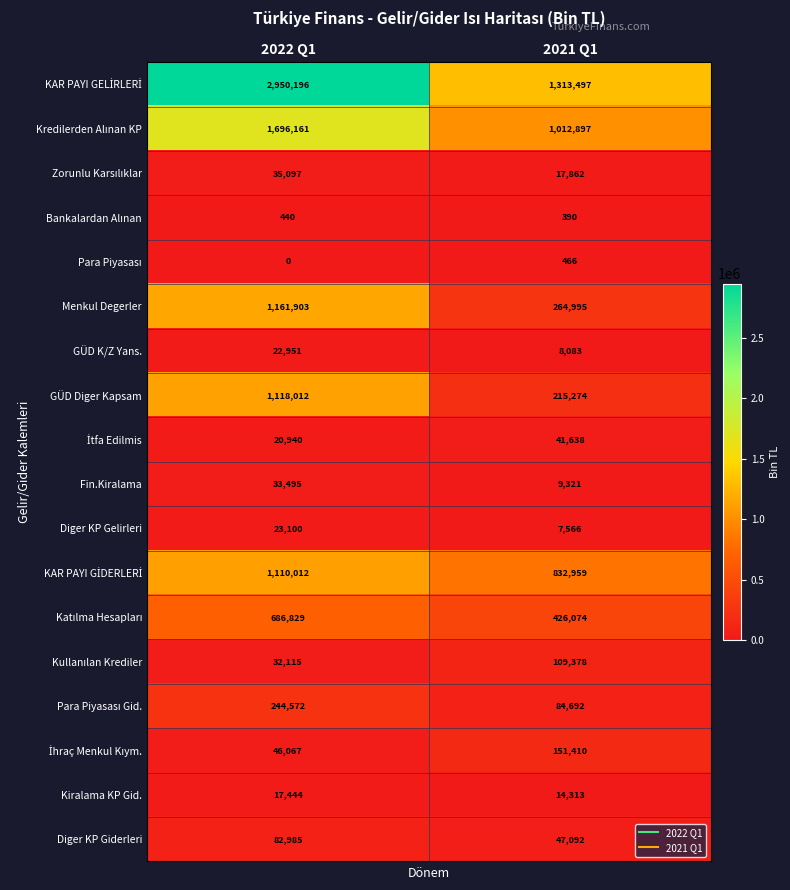

What is the difference between the highest and lowest values at 2022 Q1?

2950196